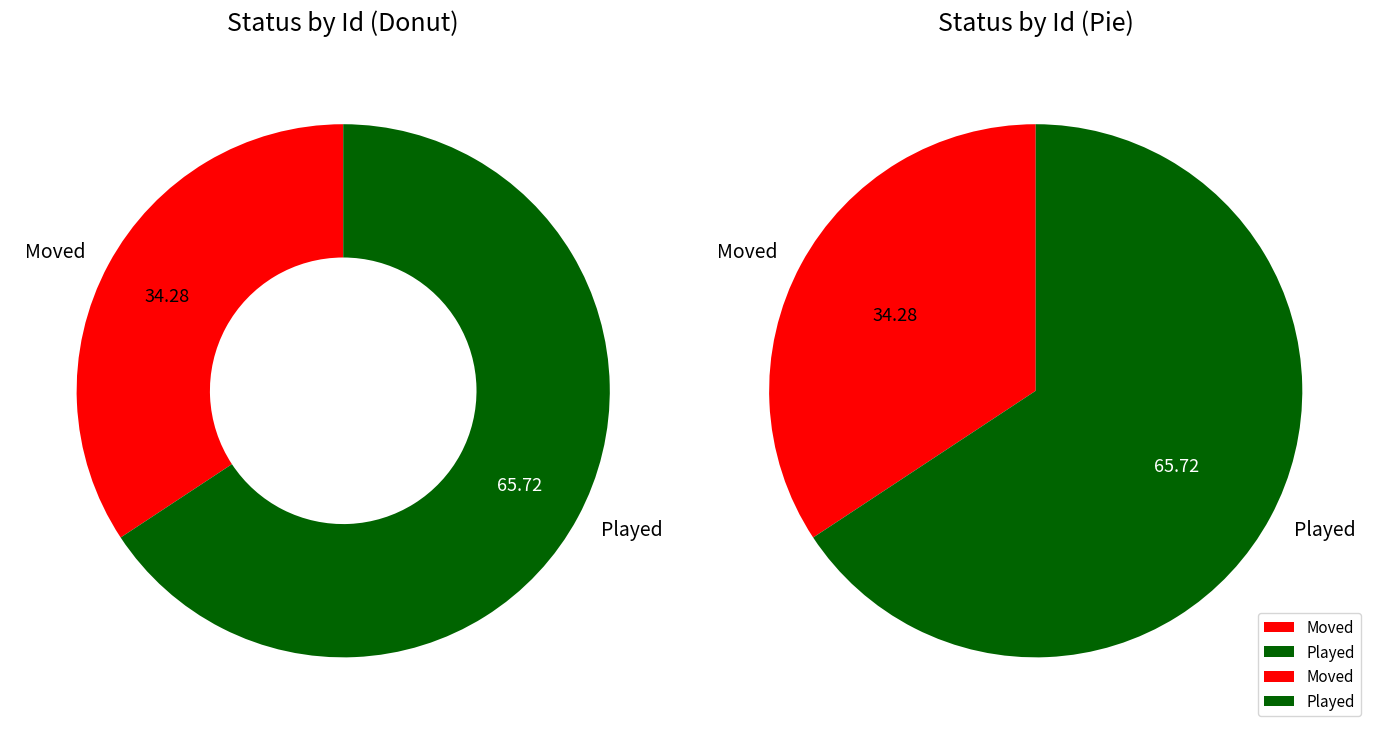

To the nearest percent, what portion does Moved represent?

34%